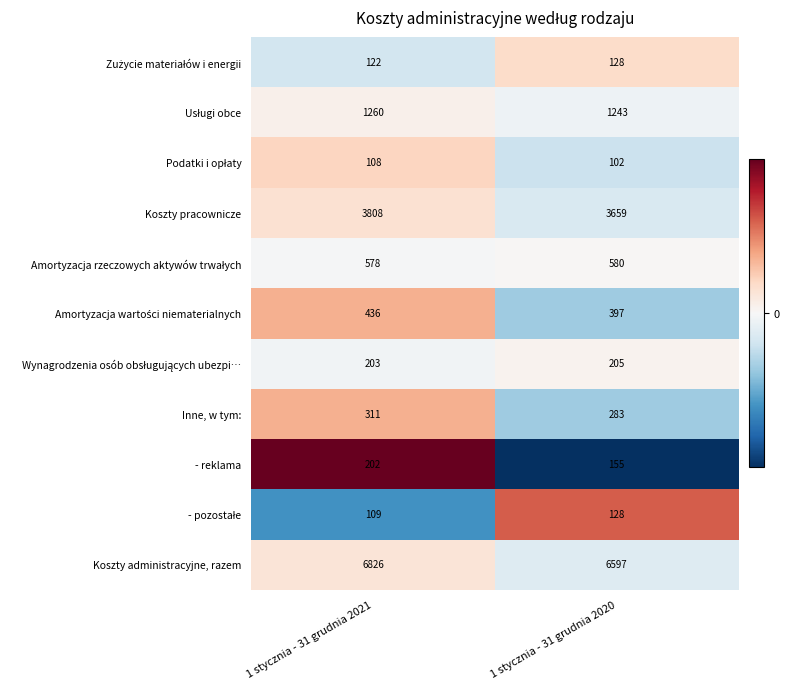

List the labels in order of - reklama value, smallest first.

1 stycznia - 31 grudnia 2020, 1 stycznia - 31 grudnia 2021